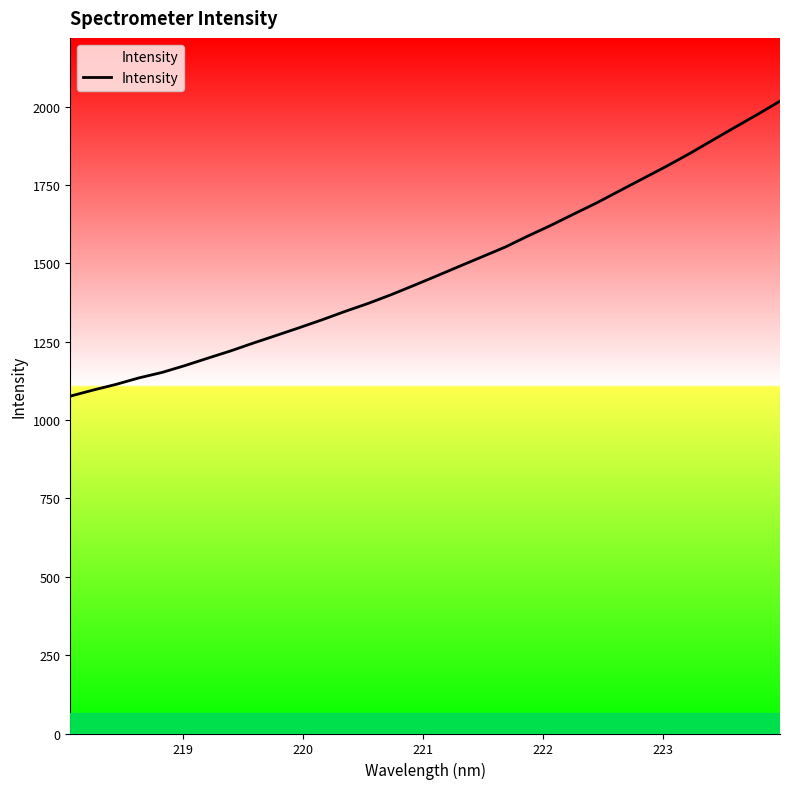

Reading left to right, list all the values displayed in this chart.

1076.1	1095.5	1113.7	1134.4	1151.7	1173.5	1197.2	1220.5	1245.7	1270.0	1294.6	1319.9	1346.6	1371.9	1399.6	1429.4	1459.8	1490.7	1521.3	1552.1	1587.6	1621.5	1657.6	1693.2	1731.6	1769.9	1808.0	1848.0	1890.3	1932.5	1974.0	2017.2